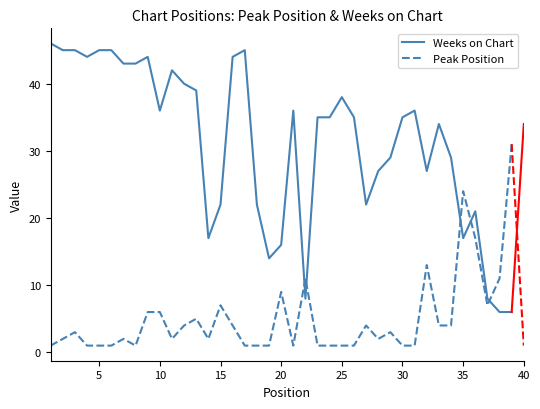

Which series has the largest range (max minus min)?

Weeks on Chart